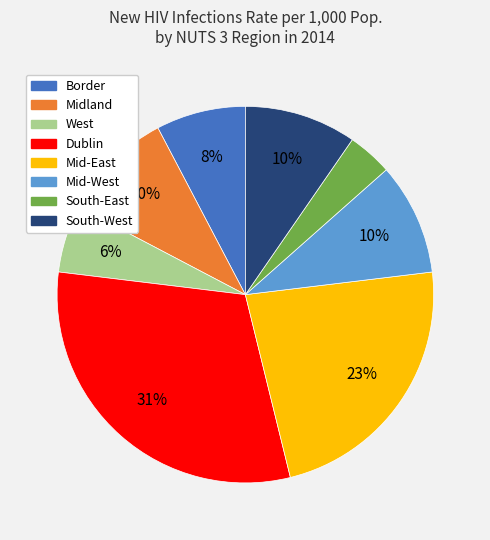

To the nearest percent, what portion does Border represent?

8%